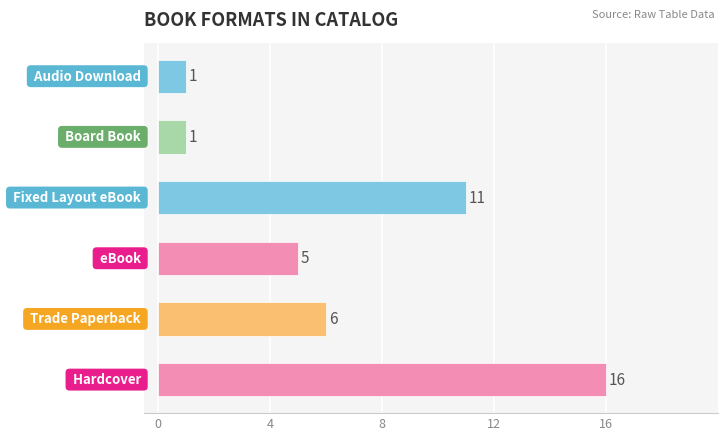

What is the minimum value shown in the chart?

1